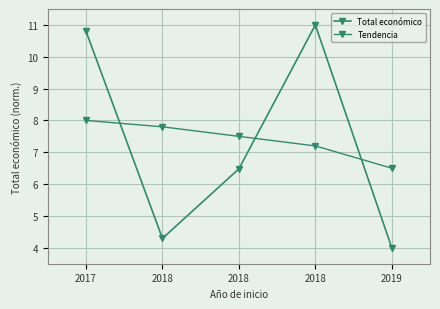

Is this an area chart (filled region under the line)?

No